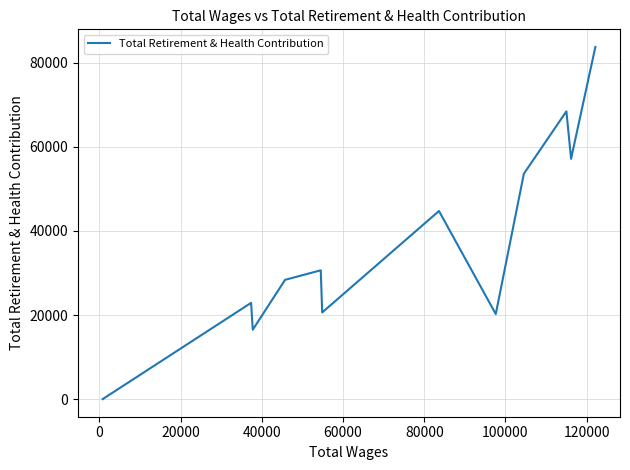

How many distinct data groups are displayed?

1